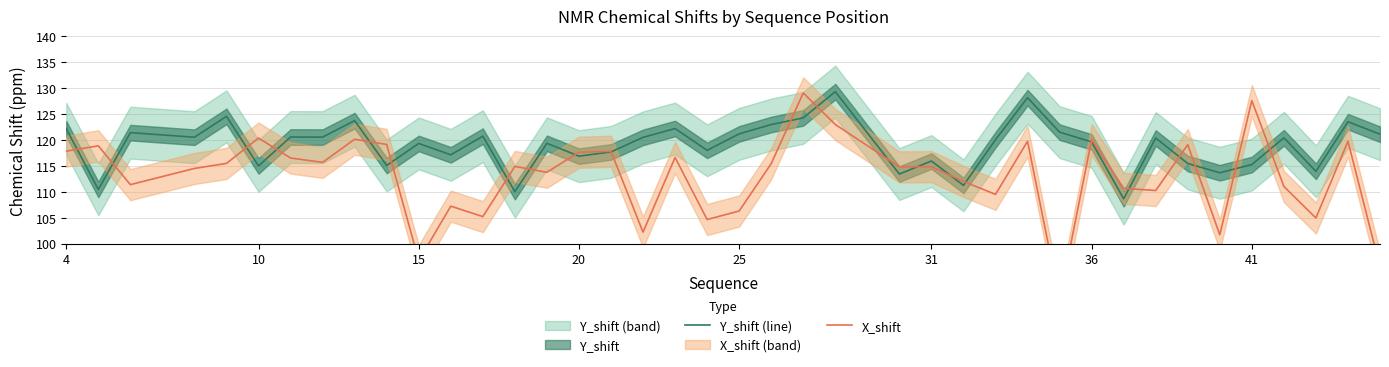

What is the lowest value of the Y_shift (line) series?

108.6